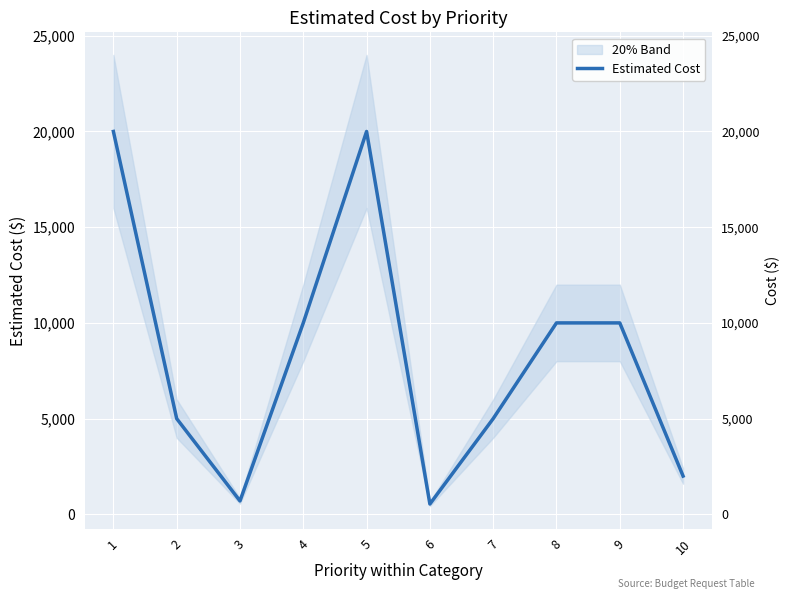

Is this an area chart (filled region under the line)?

No